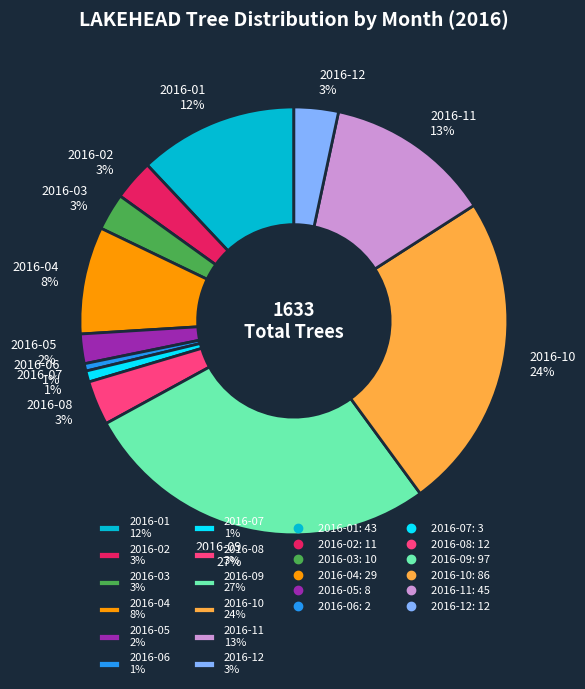

To the nearest percent, what is the average slice percentage?

8%